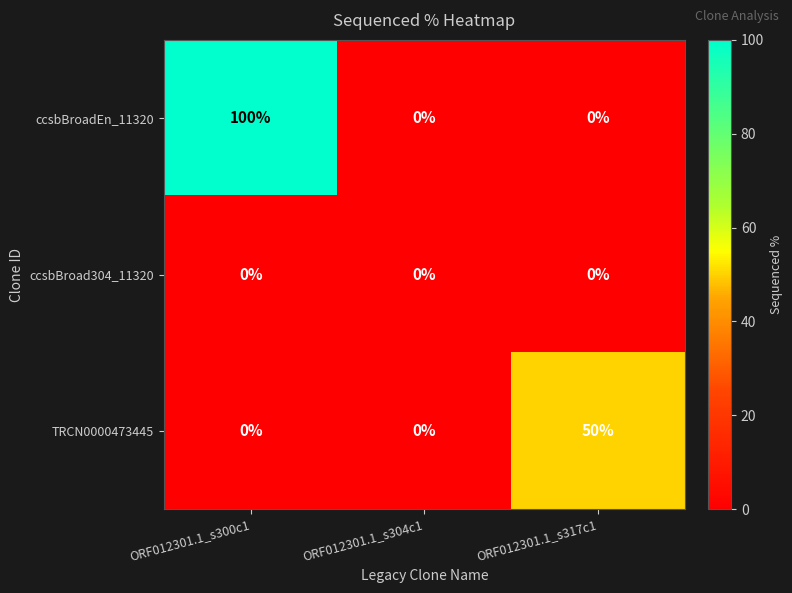

What is the sum of all TRCN0000473445 values?

50